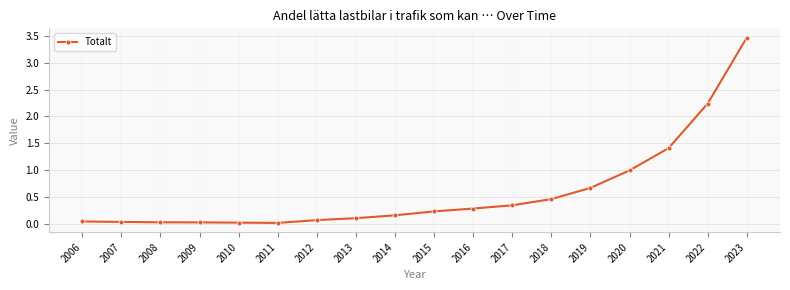

Between 2023 and 2012, which is larger?

2023